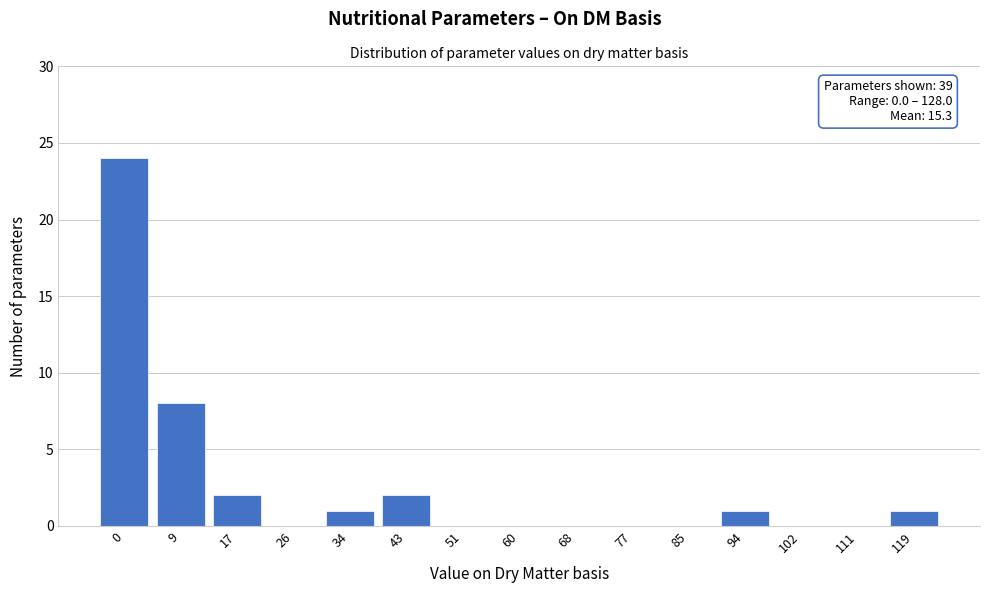

Reading left to right, transcribe all the data shown in this chart.

0=24	9=8	17=2	26=0	34=1	43=2	51=0	60=0	68=0	77=0	85=0	94=1	102=0	111=0	119=1